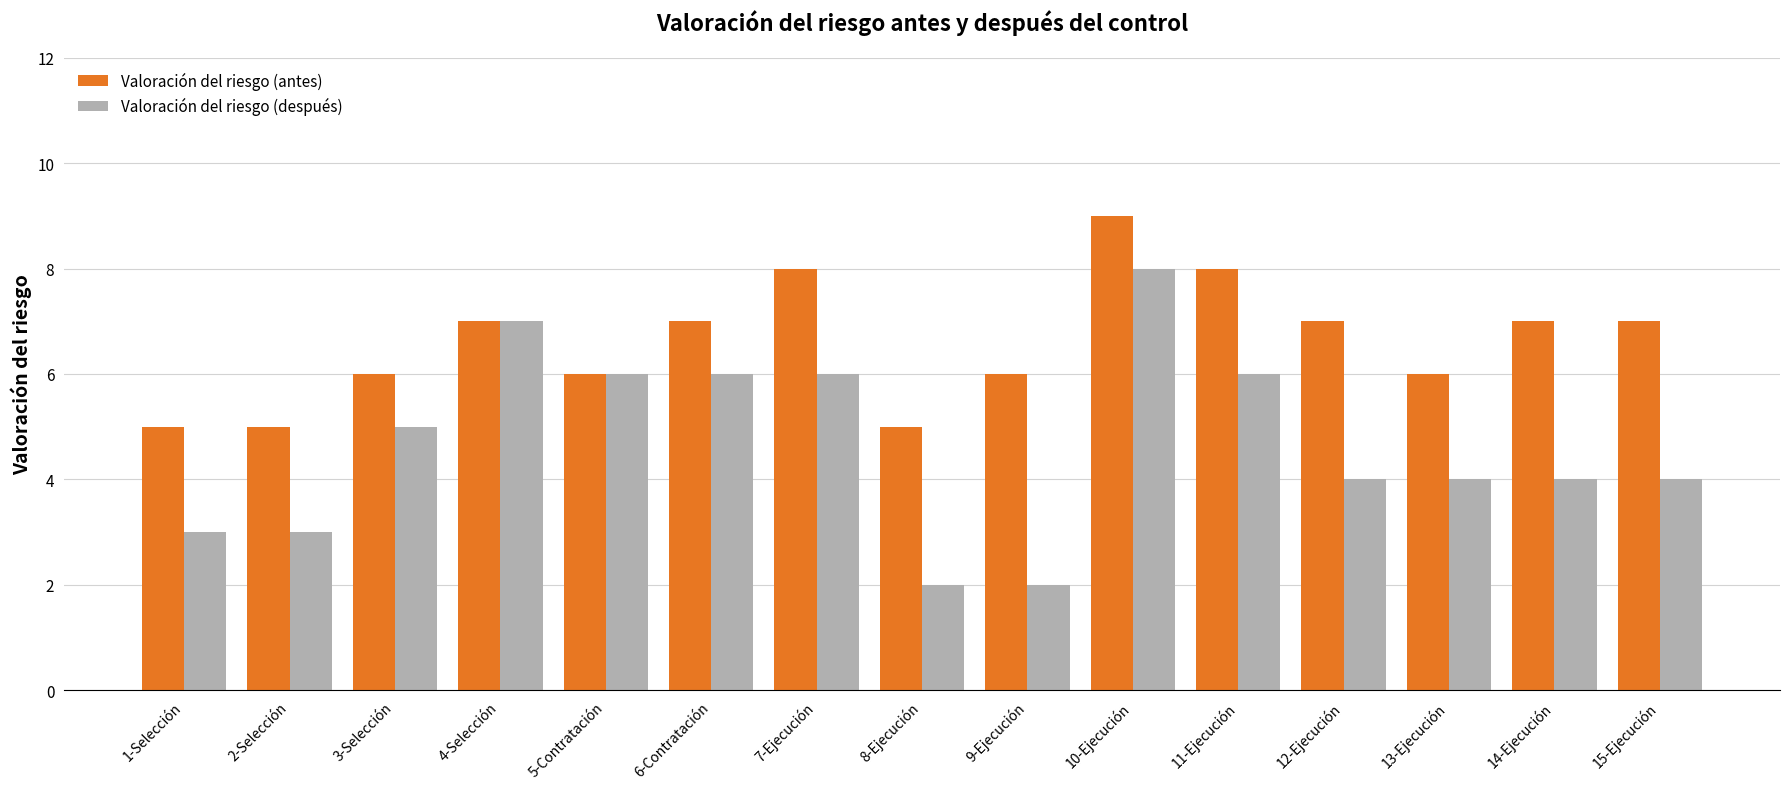

Reading left to right, extract all data points from this chart.

Valoración del riesgo (antes): 5	5	6	7	6	7	8	5	6	9	8	7	6	7	7
Valoración del riesgo (después): 3	3	5	7	6	6	6	2	2	8	6	4	4	4	4